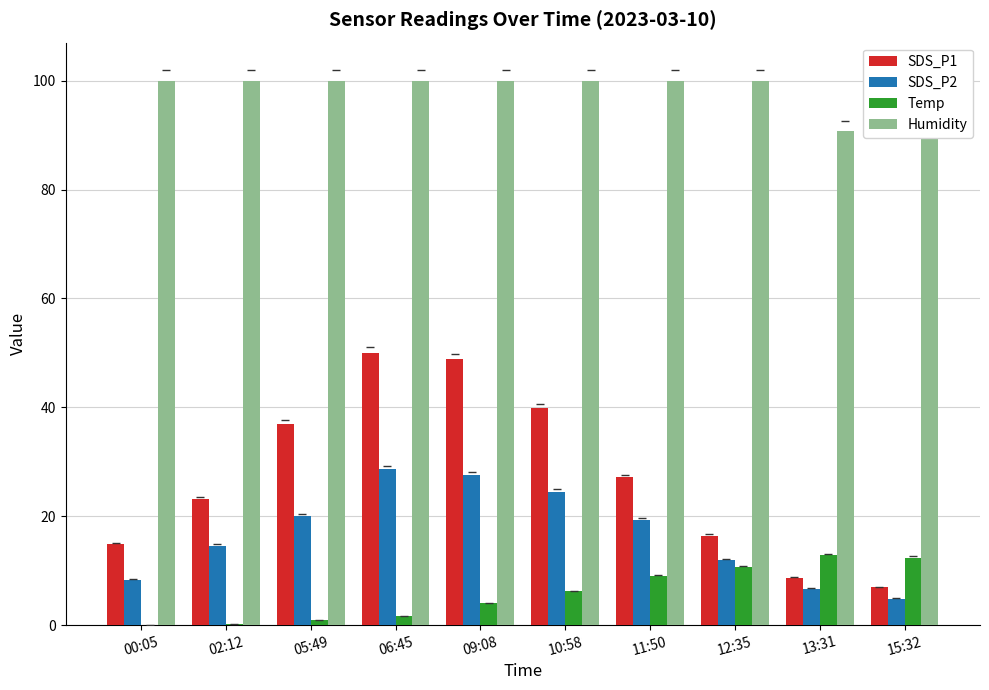

What is the highest value of the Temp series?

12.8